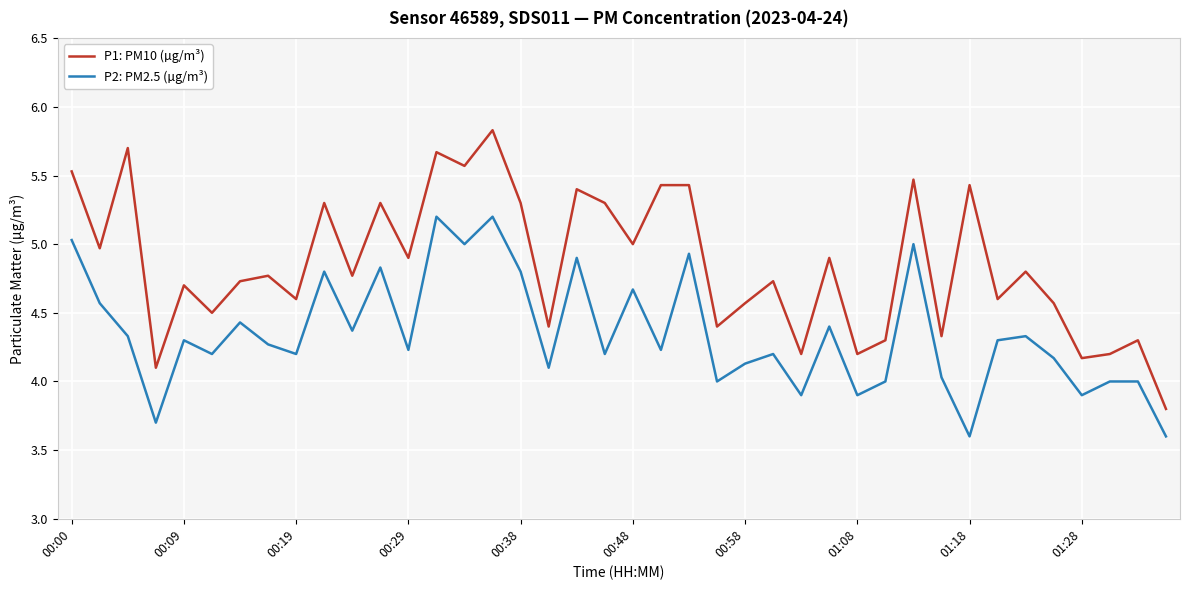

List the series in order of their overall mean, lowest first.

P2: PM2.5 (µg/m³), P1: PM10 (µg/m³)